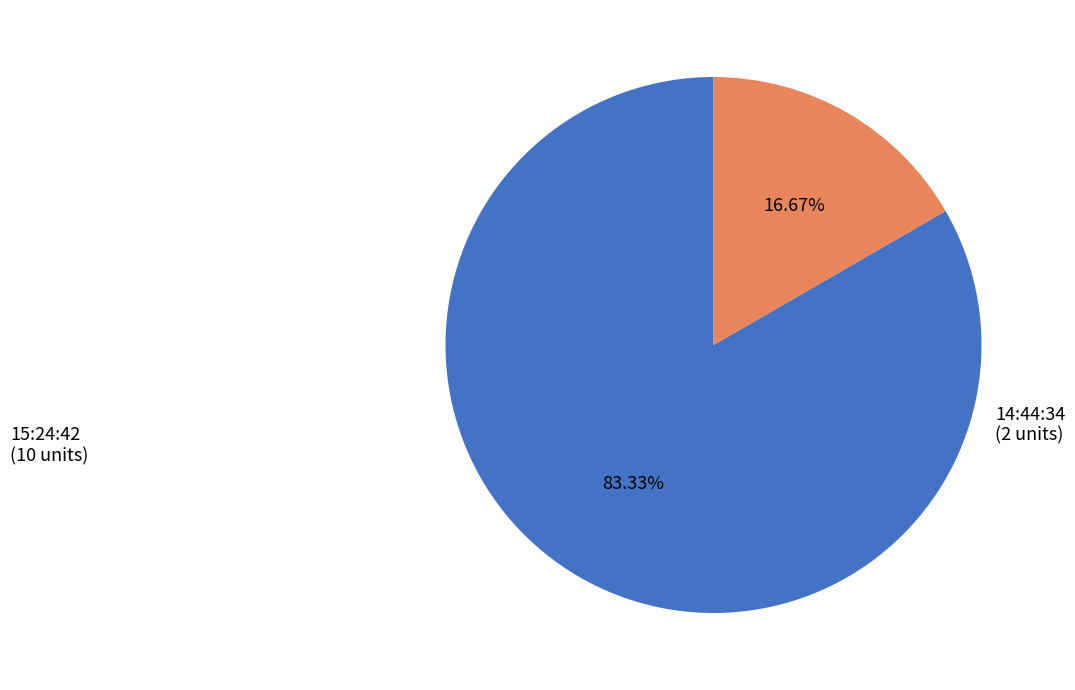

To the nearest percent, what is the combined percentage of 14:44:34 and 15:24:42?

100%